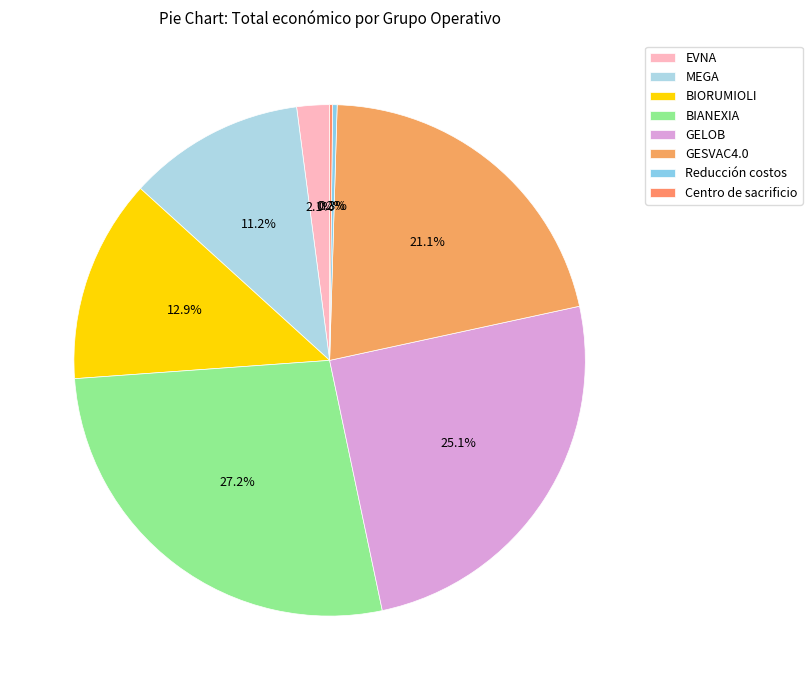

Is GESVAC4.0 the majority of the pie?

No